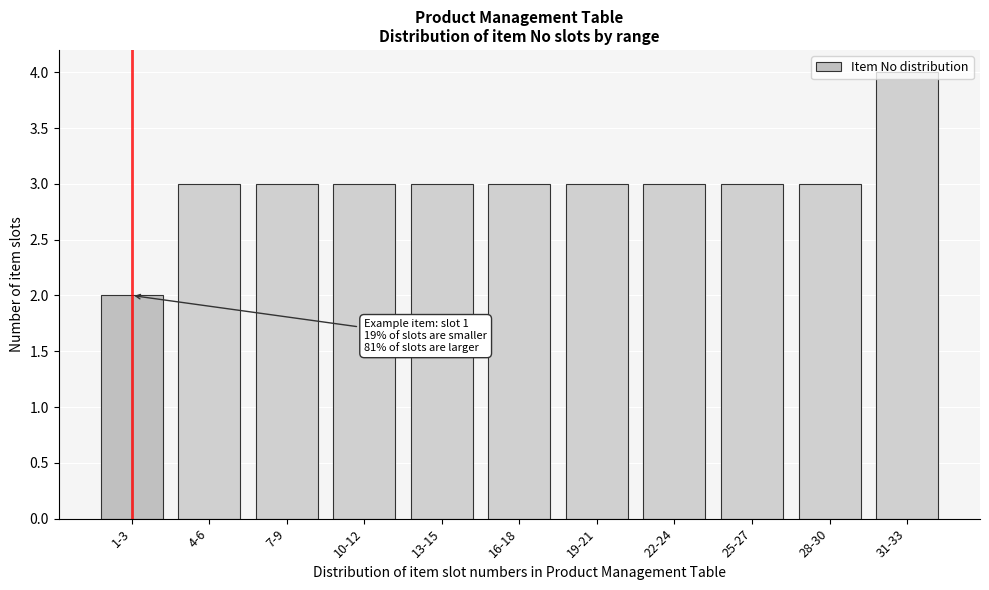

Read the value at 13-15.

3